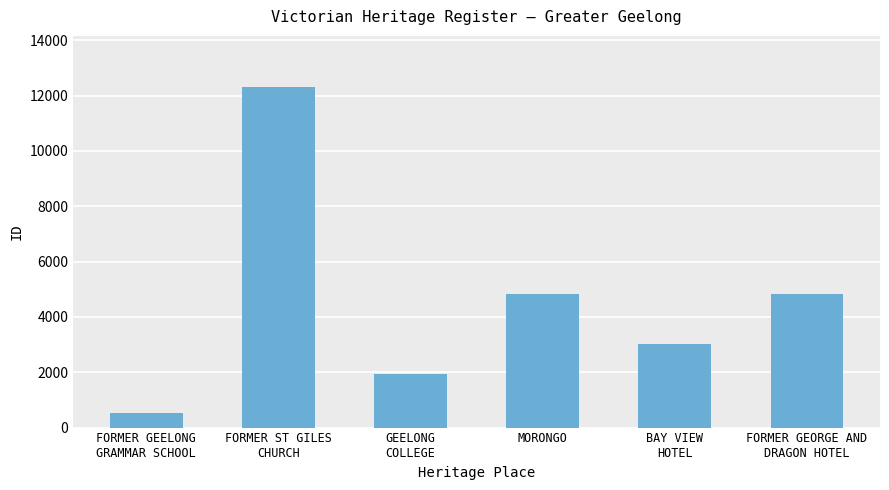

How many categories are shown in the chart?

6